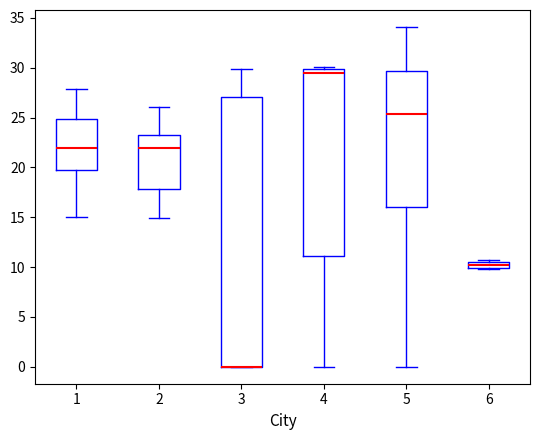

Which box is the tallest, from its lower edge to its upper edge?

3